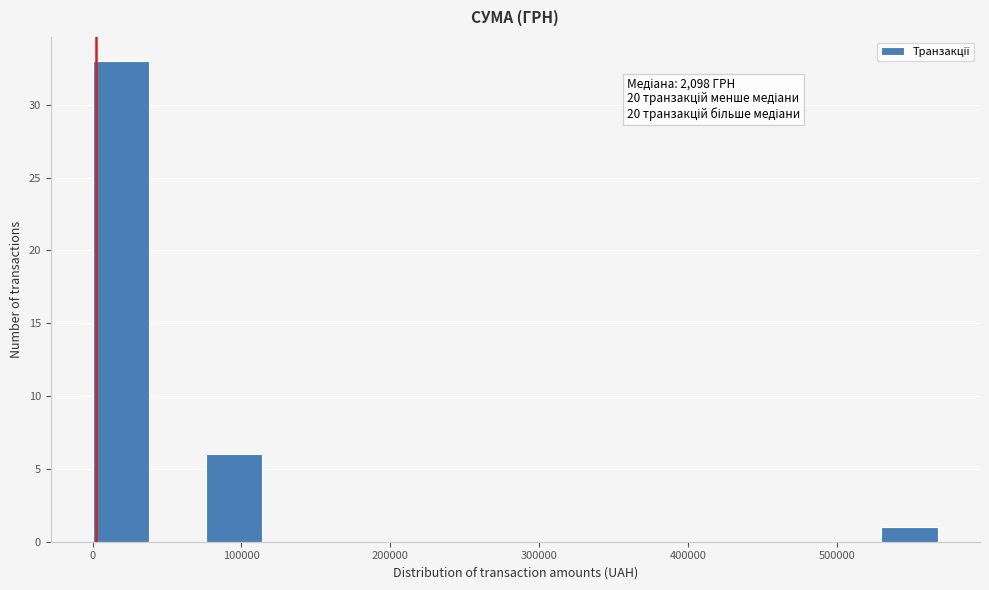

Around what value on the x-axis is the tallest bar? Give the approximate position of its centre, as read against the axis.

20000